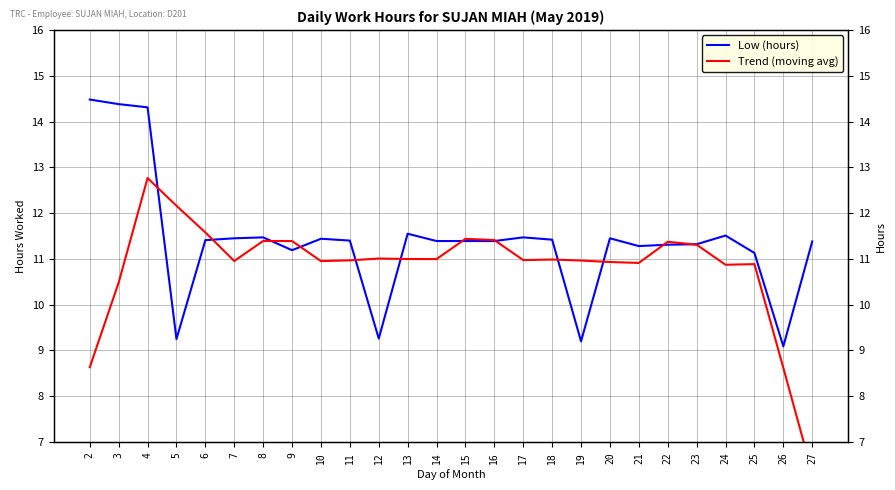

How many values in the Trend (moving avg) series are below 10?

3